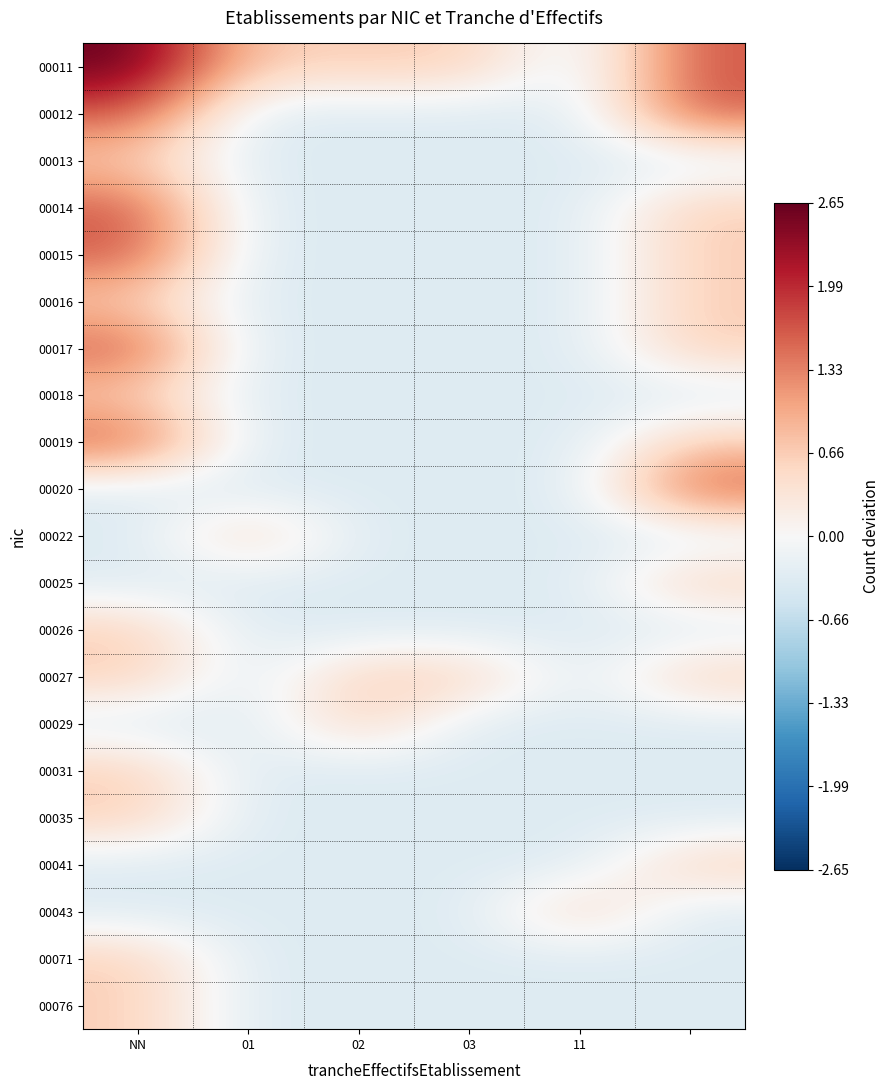

How many series are shown in this chart?

21